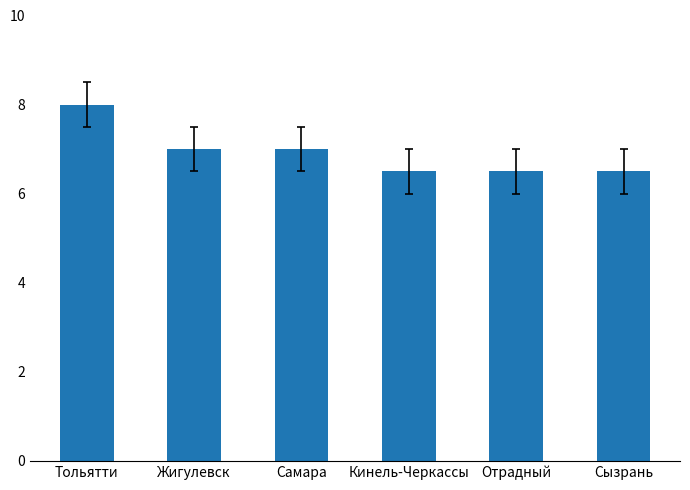

How many values are between 6 and 7?

5